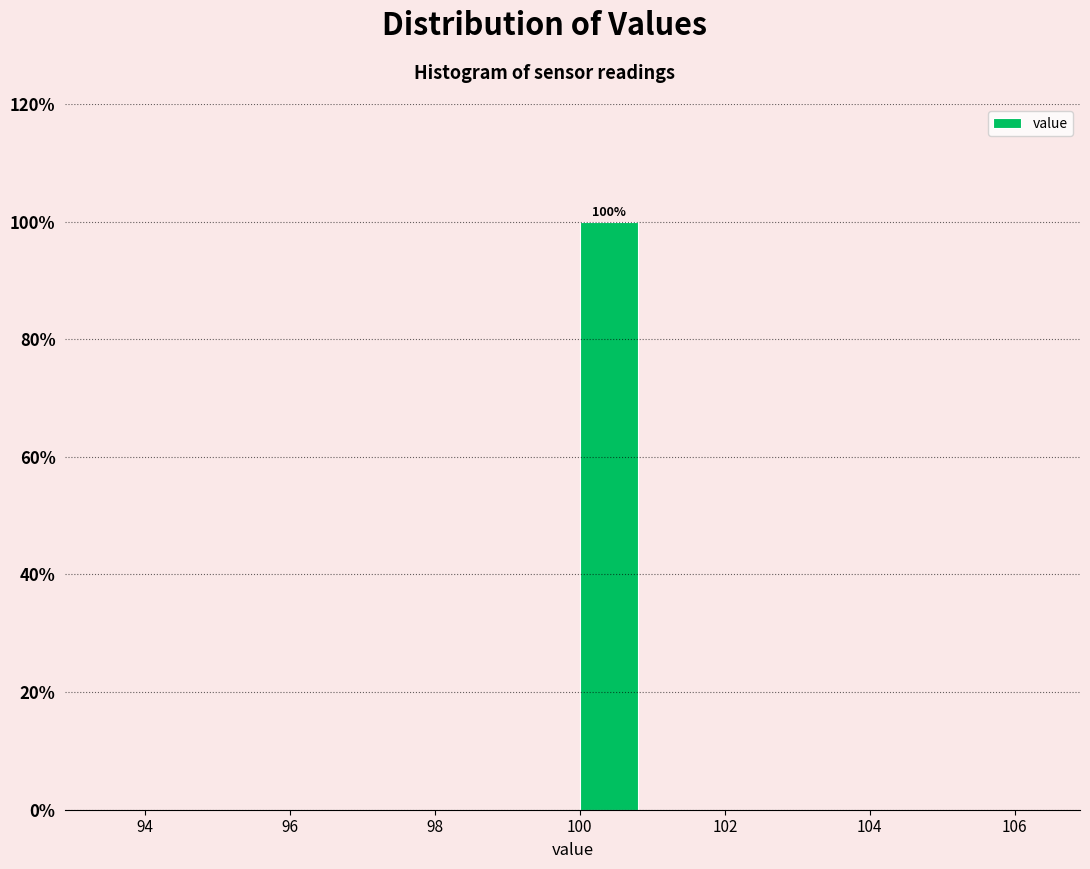

Which range on the x-axis has the tallest bar?

99.9 to 100.9